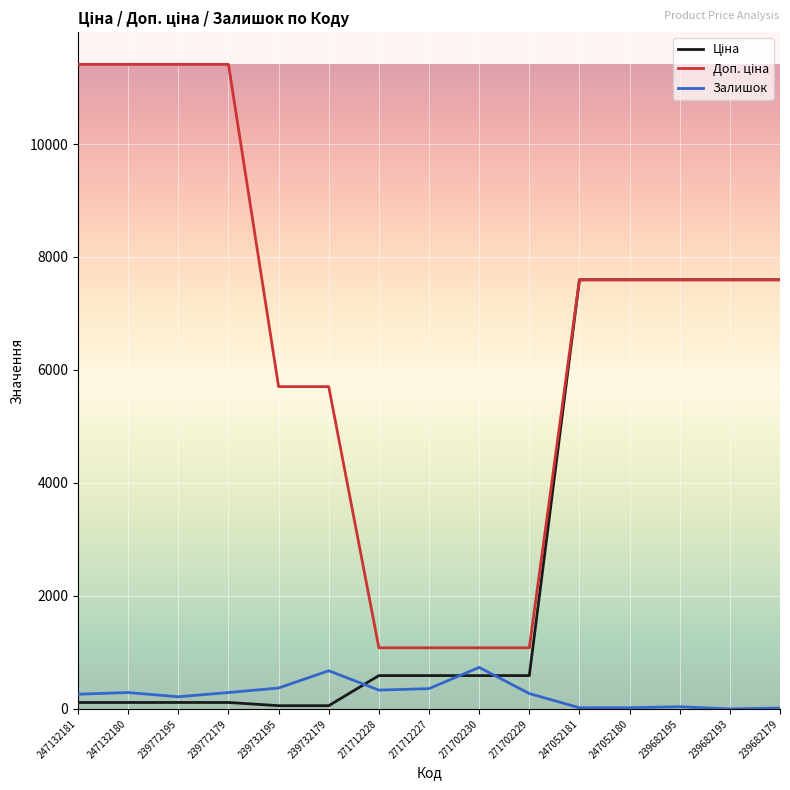

Is it true that Залишок equals 0.0 at 239682193?

True